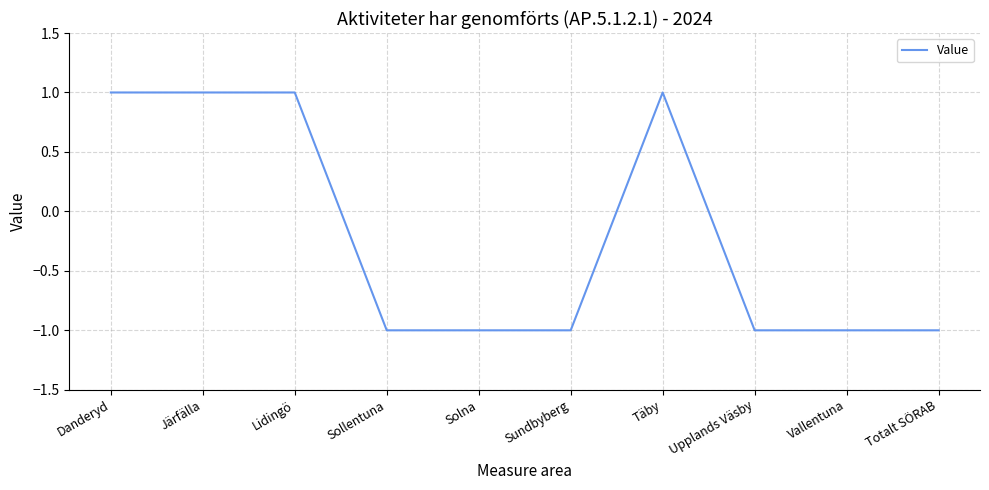

True or false: the data shows 2 at Järfälla.

False